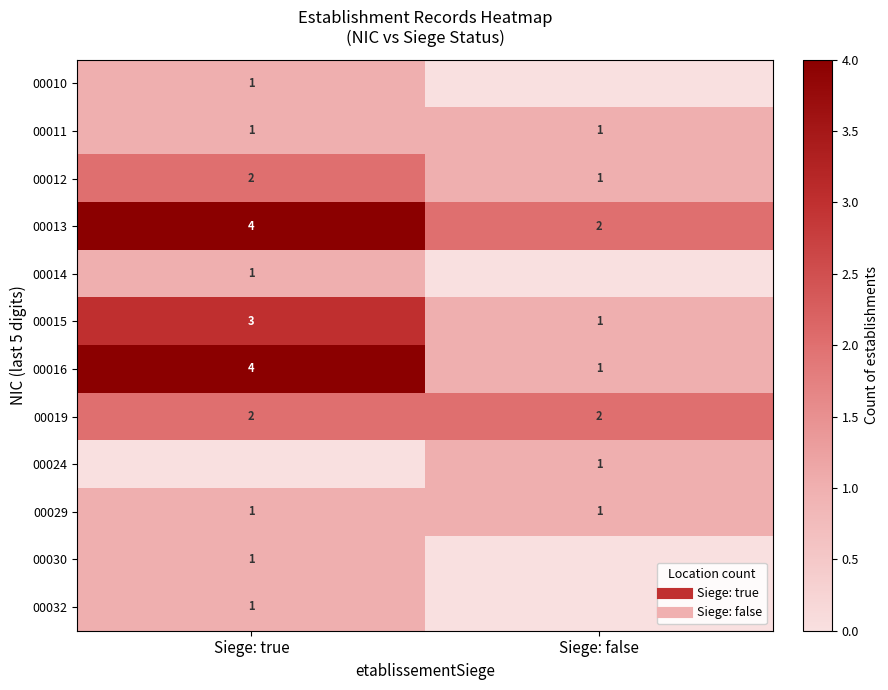

How many series are shown in this chart?

12